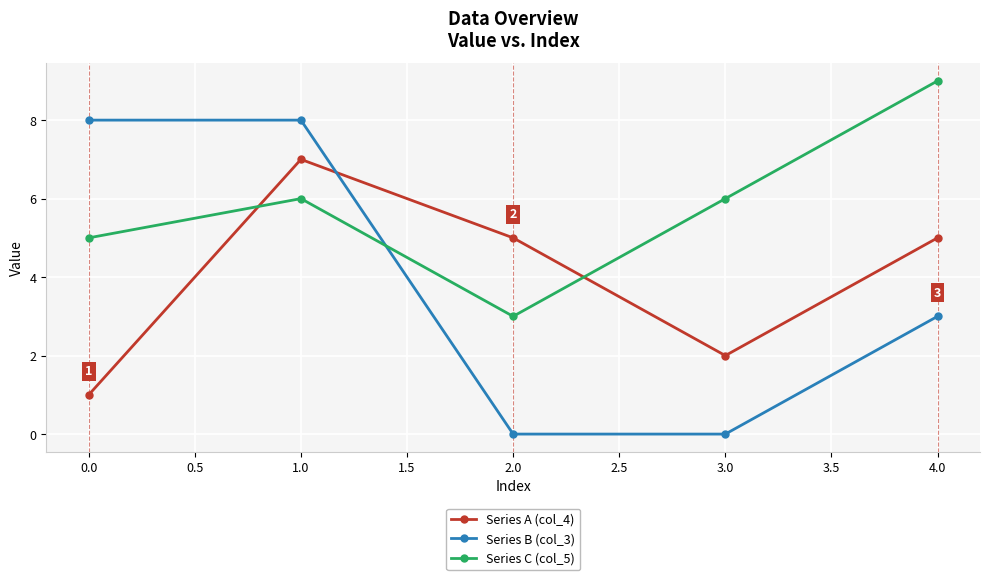

Rank the series by their maximum value, from lowest to highest.

Series A (col_4), Series B (col_3), Series C (col_5)